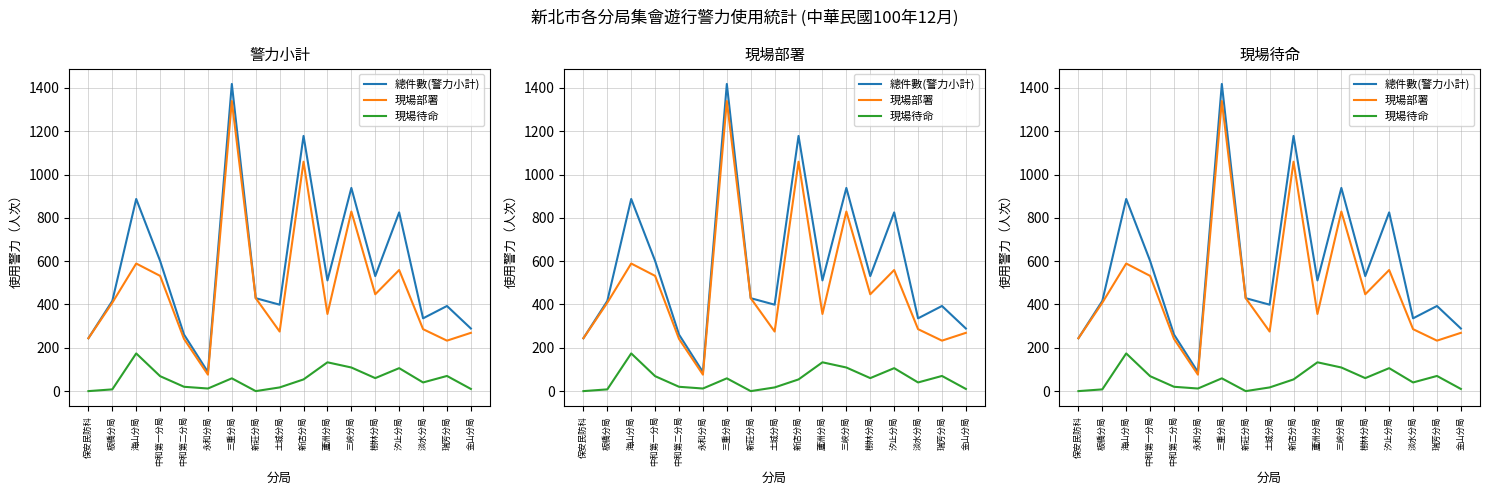

What is the total value across all series at 中和第二分局?

522